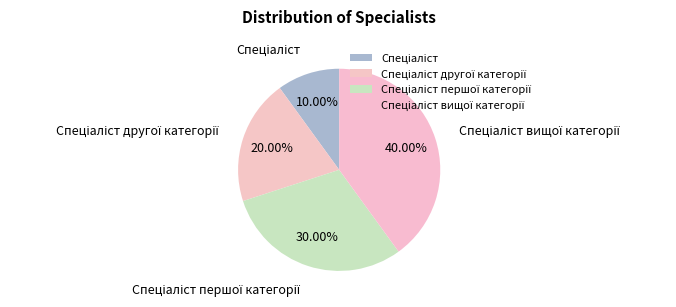

To the nearest percent, what is the difference between the largest and smallest slice percentages?

30%